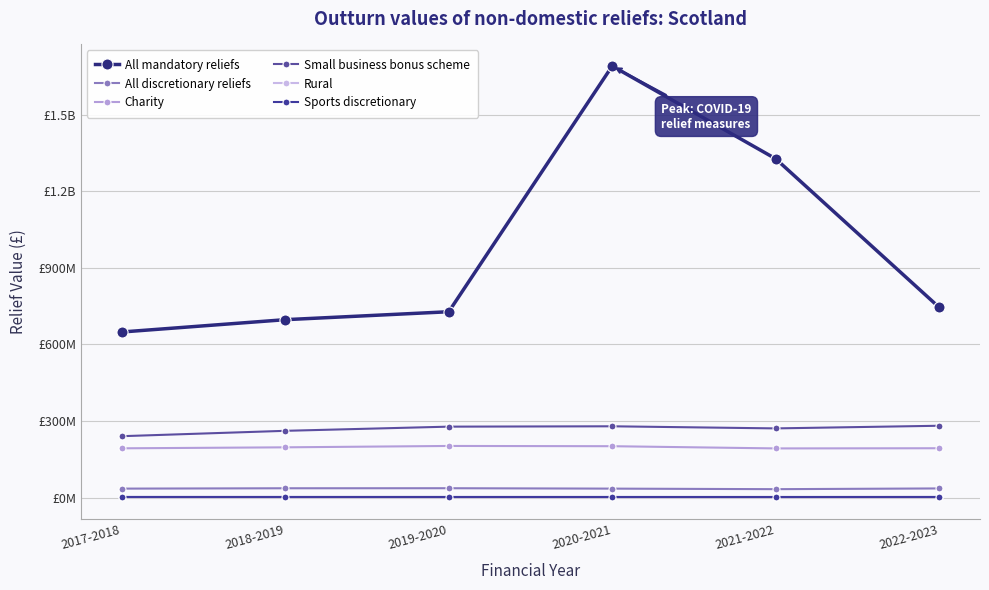

How many data points in Small business bonus scheme are above 278054578?

2